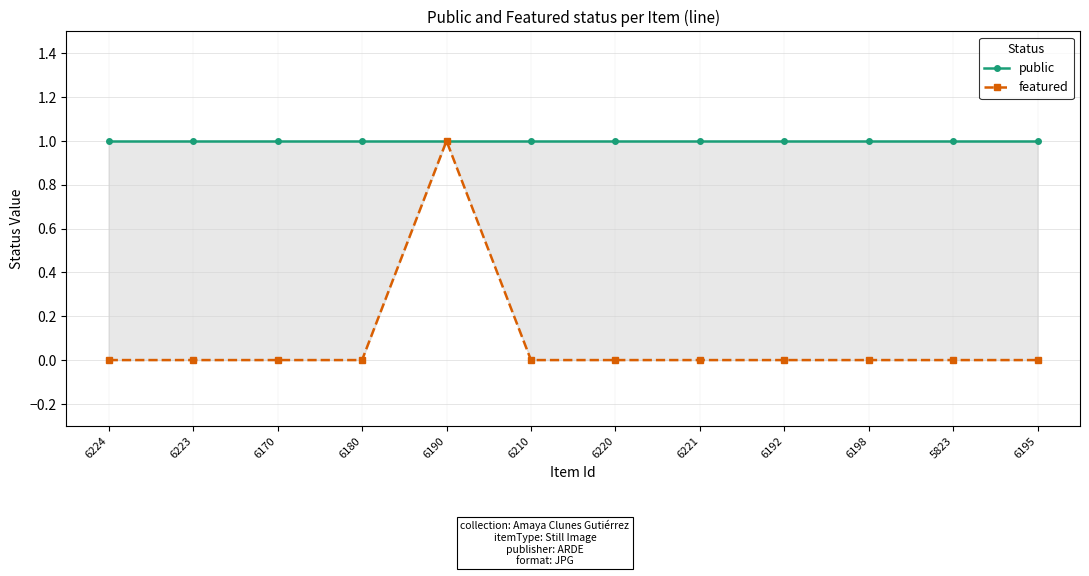

Which series has the largest range (max minus min)?

featured